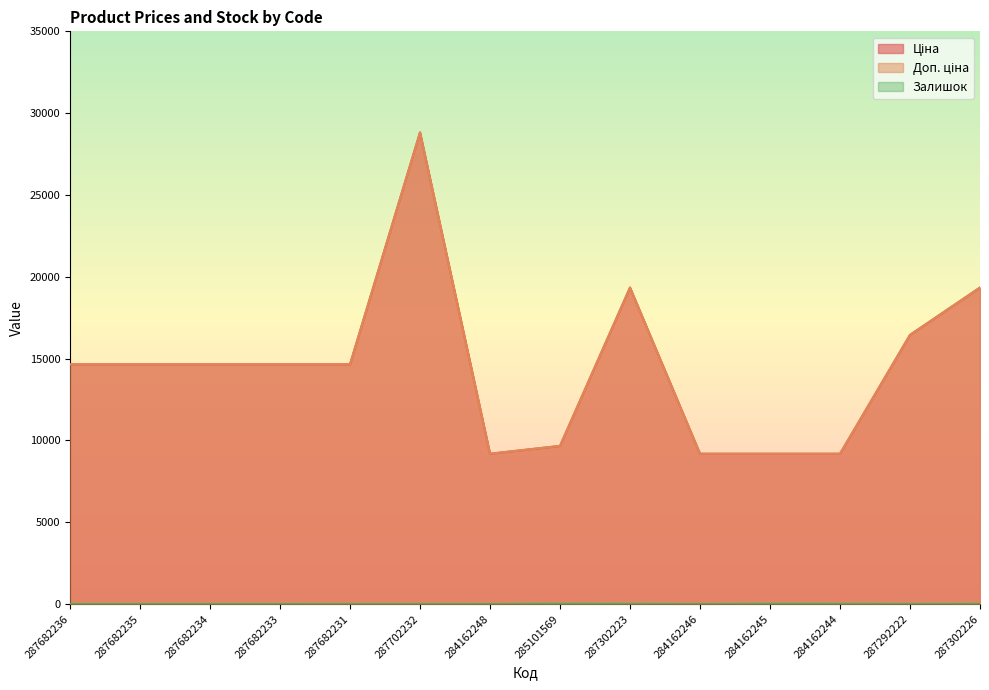

What is the difference between the Доп. ціна values at 287302226 and 287682234?

4693.5